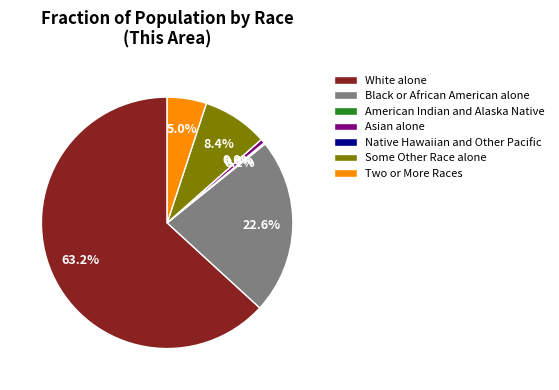

To the nearest percent, what is the average slice percentage?

14%